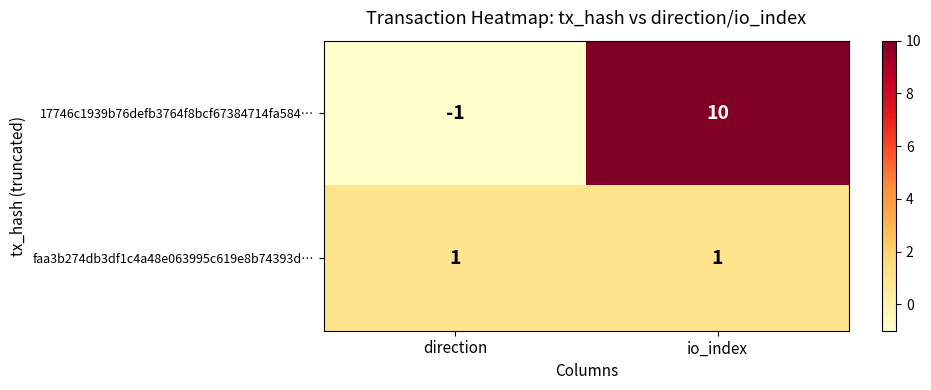

At io_index, list the series in order from smallest to largest.

faa3b274db3df1c4a48e063995c619e8b74393d…, 17746c1939b76defb3764f8bcf67384714fa584…